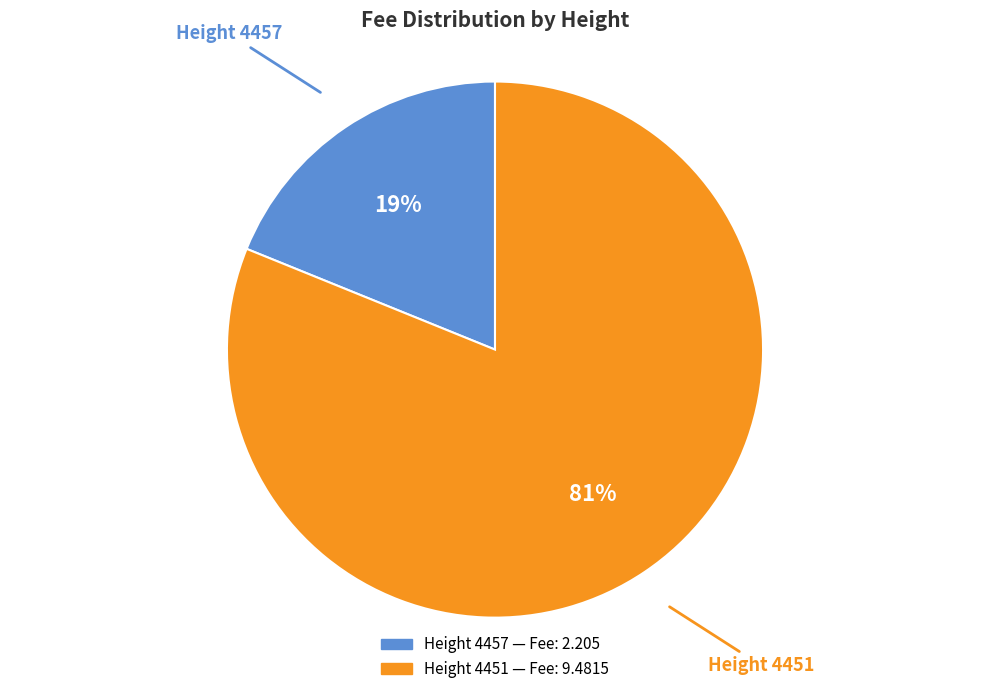

To the nearest percent, what is the average slice percentage?

50%